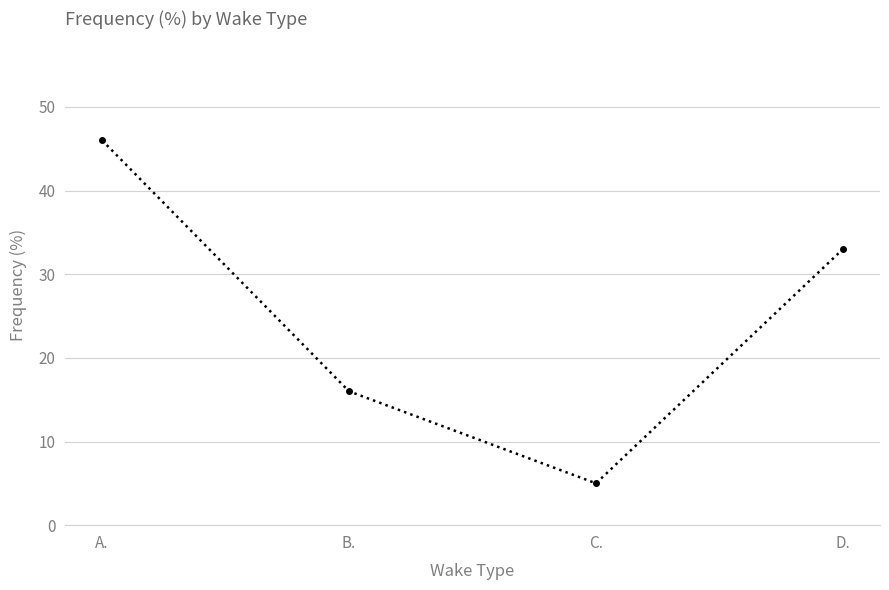

What is the sum of the values at C. and B.?

21